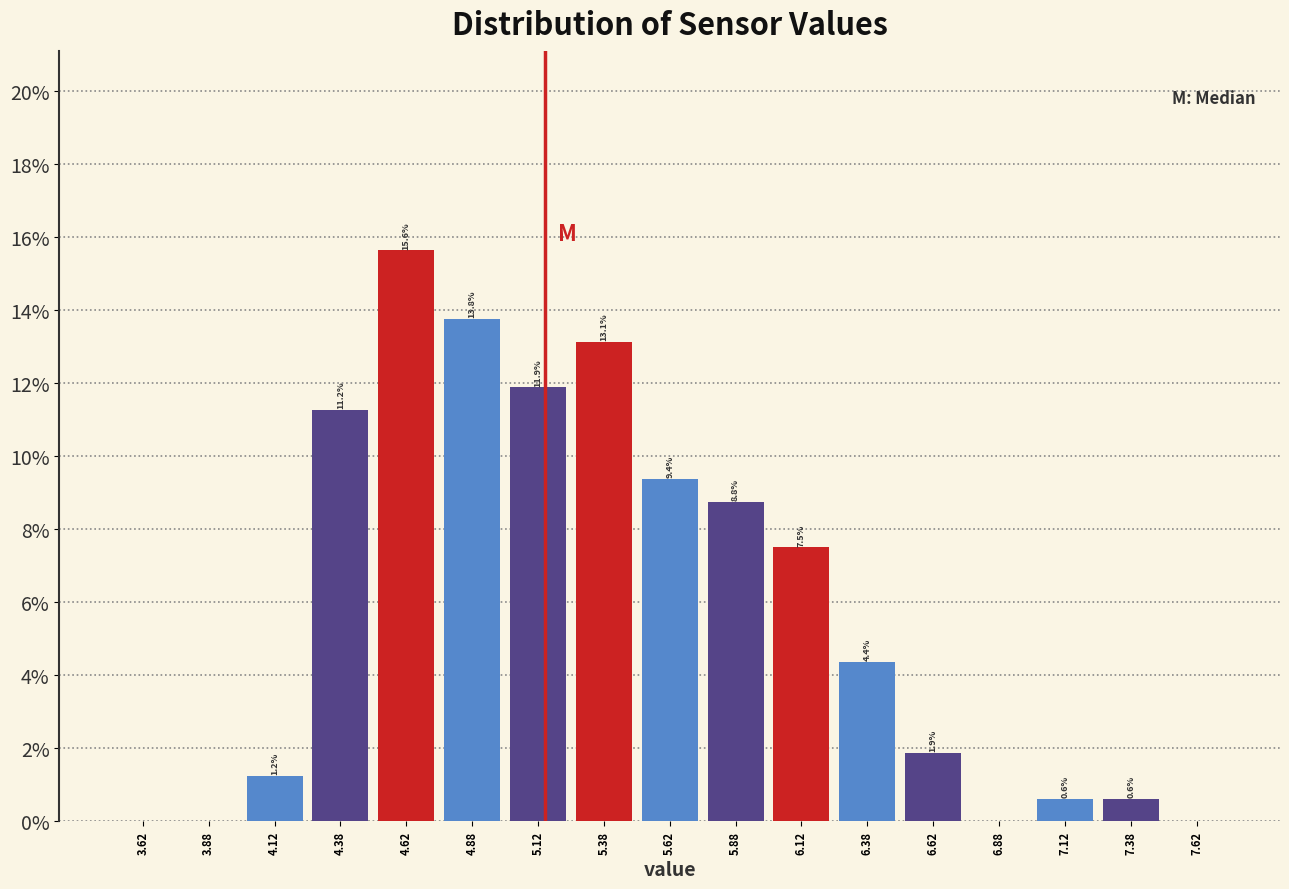

Which range on the x-axis has the tallest bar?

4.50 to 4.75